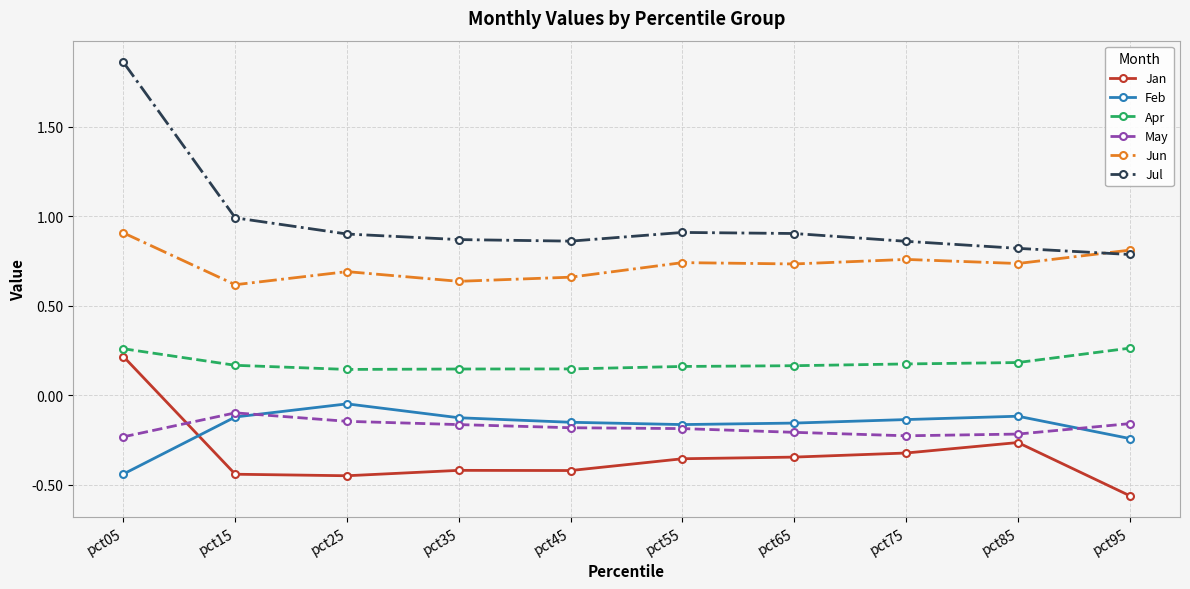

At which category is the sum across all series the highest?

pct05